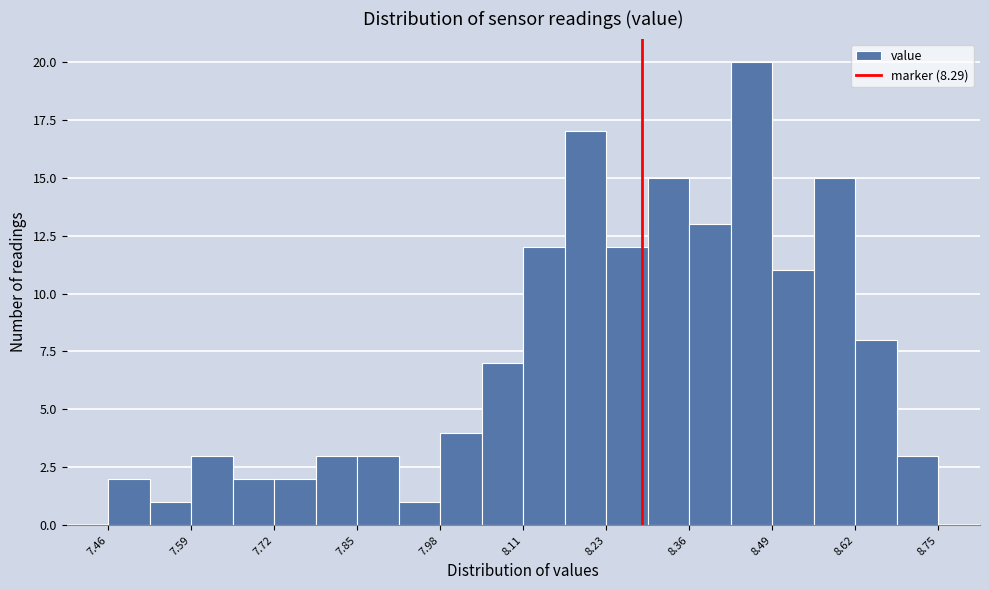

Read against the x-axis, roughly where is the centre of the tallest bar?

8.46